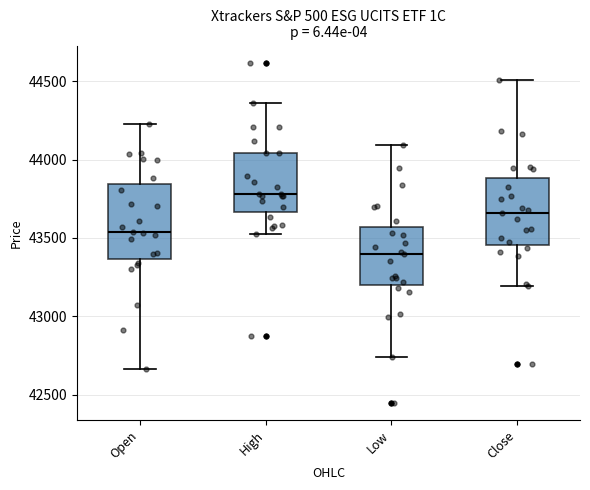

Where does the median line of the box for High sit on the y-axis? The values are not printed on the chart, so give them approximately, as read against the axis.

43800